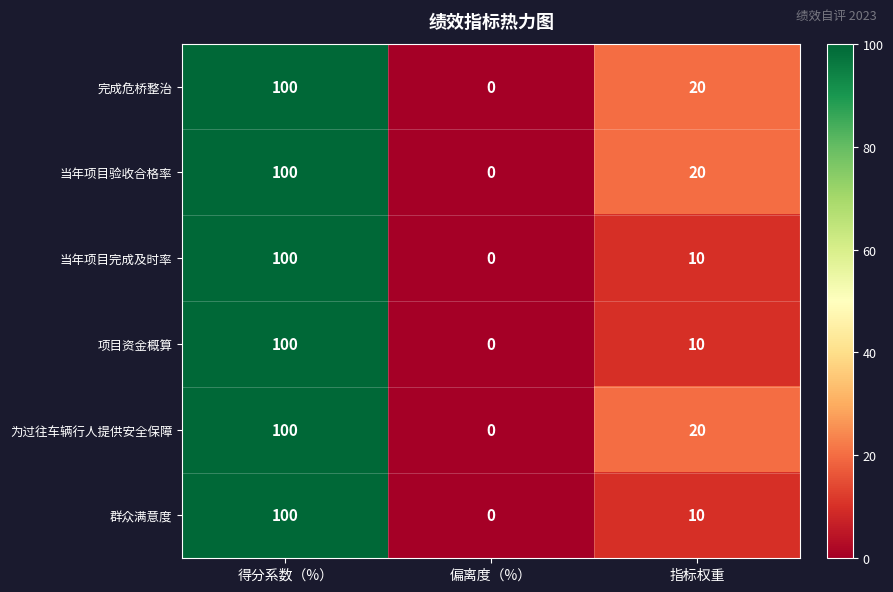

At how many categories does at least one series exceed 82?

1